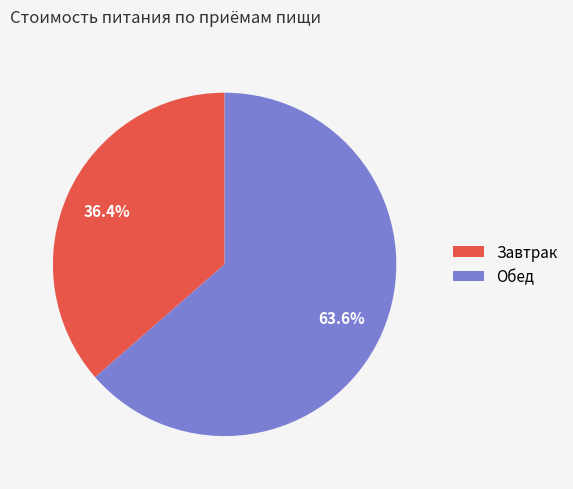

Which slice represents more than half of the pie?

Обед